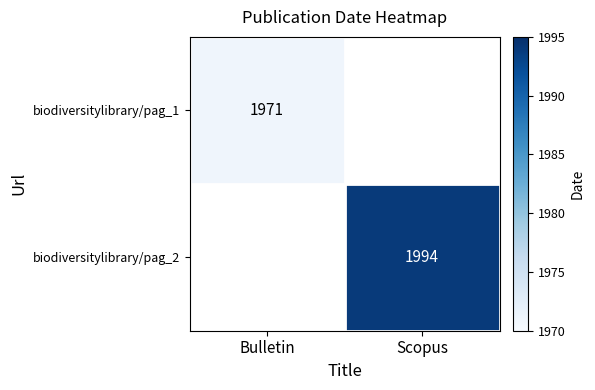

Between Bulletin and Scopus, which is larger?

Scopus